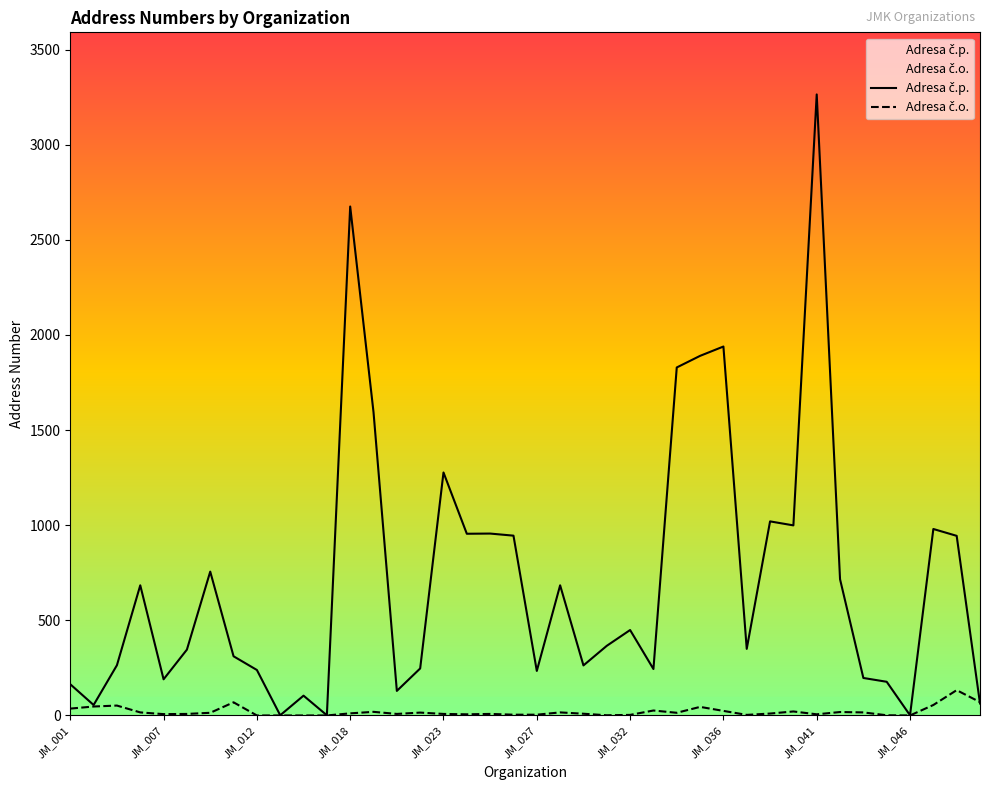

What is the greatest value displayed?

3264